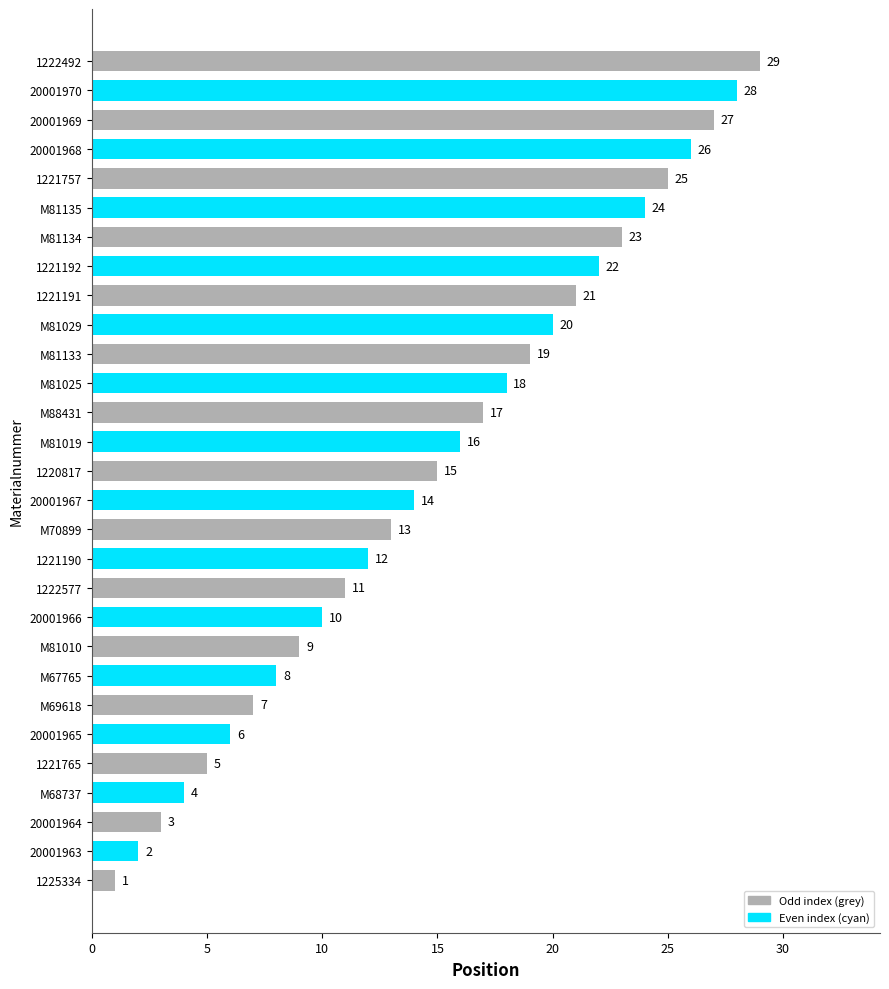

Where is the data nearest to the value 15?

1220817